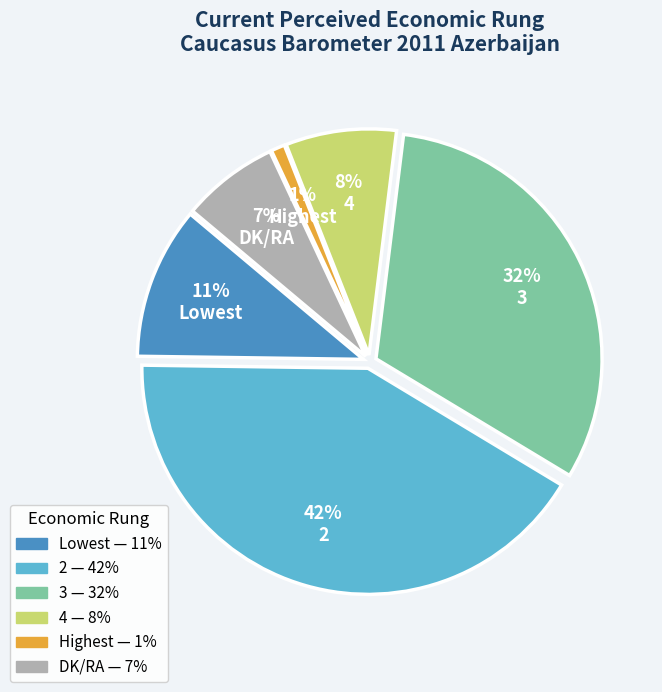

Count the number of slices in the pie.

6